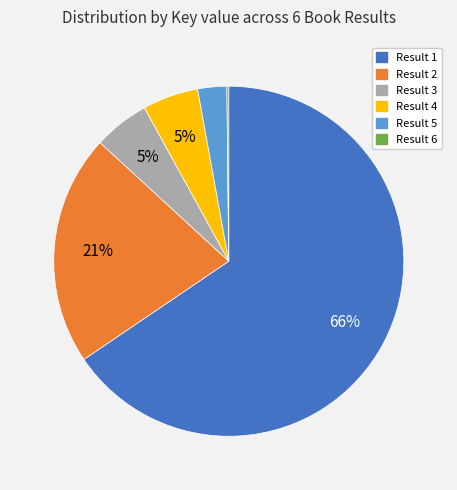

Is there any slice that represents more than half of the pie?

Yes